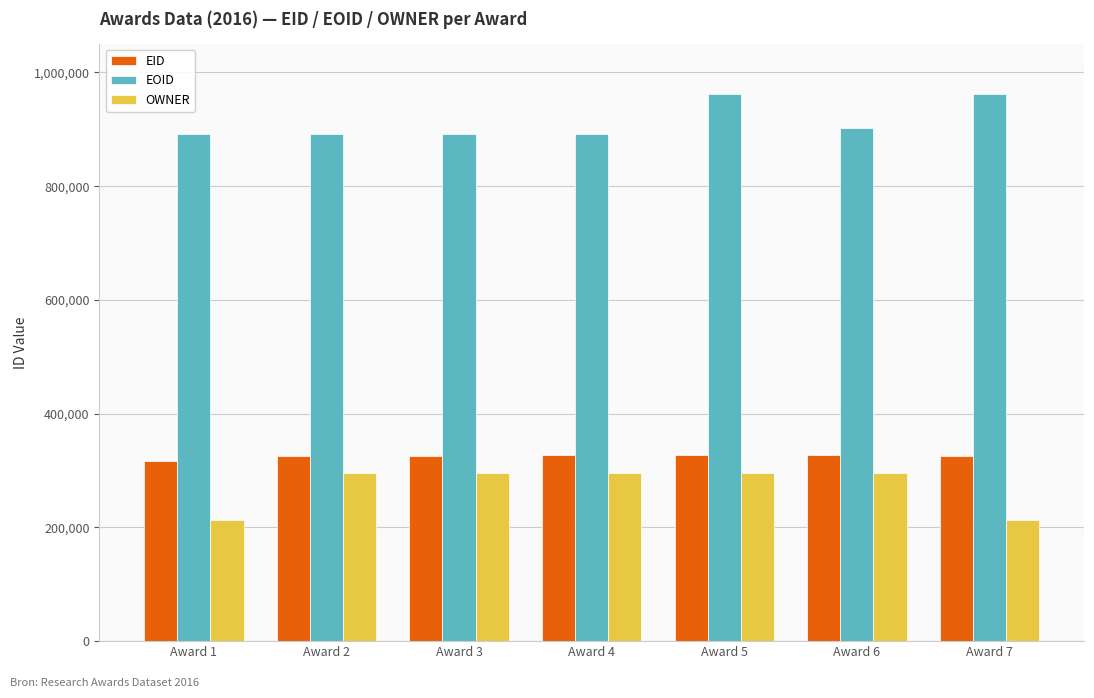

Is it true that OWNER equals 183081 at Award 3?

False